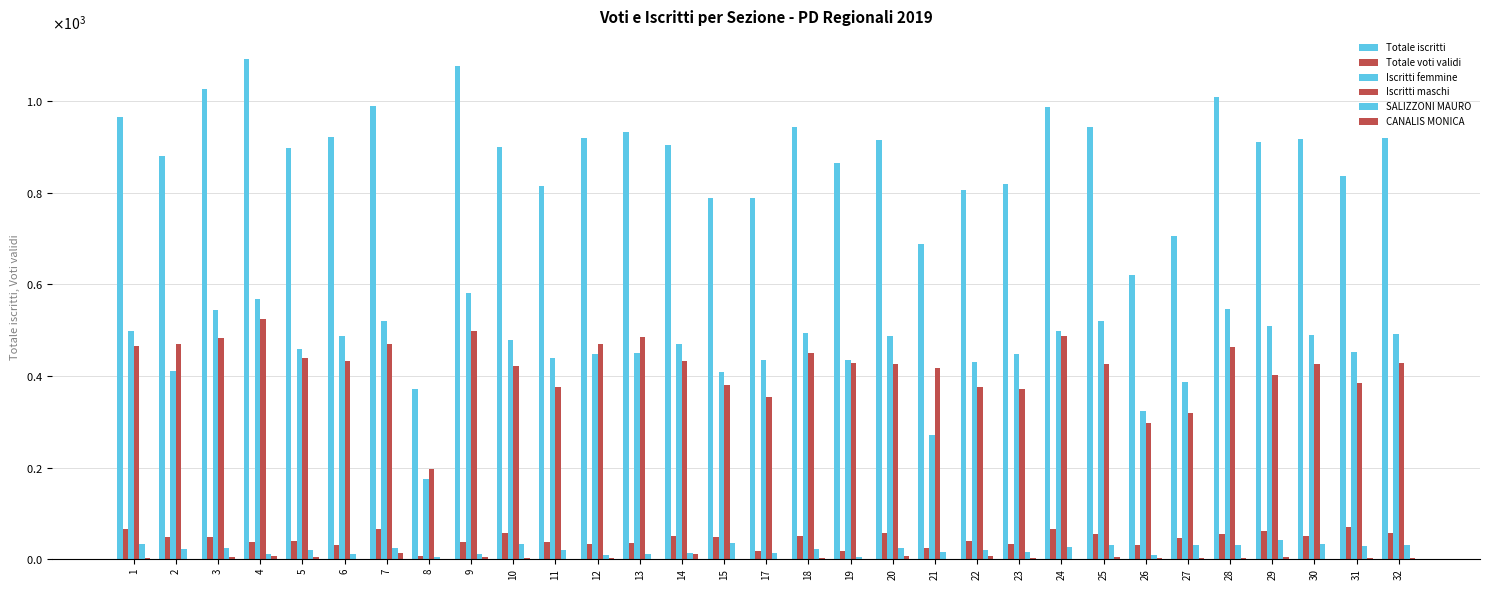

Which series has the largest total across all categories?

Totale iscritti